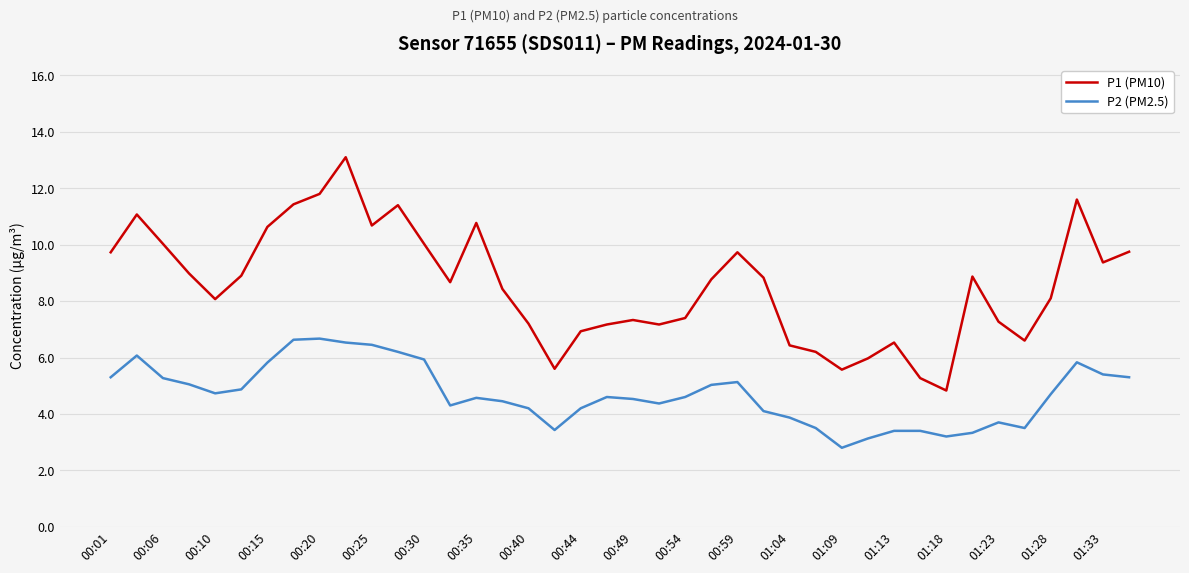

What is the difference between the maximum and minimum values in the P1 (PM10) series?

8.3